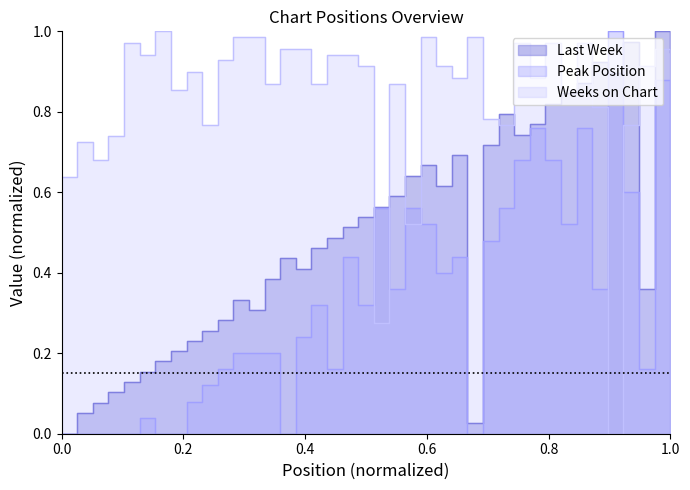

What is the value of the Weeks on Chart point at the 16th from the left?

1.0